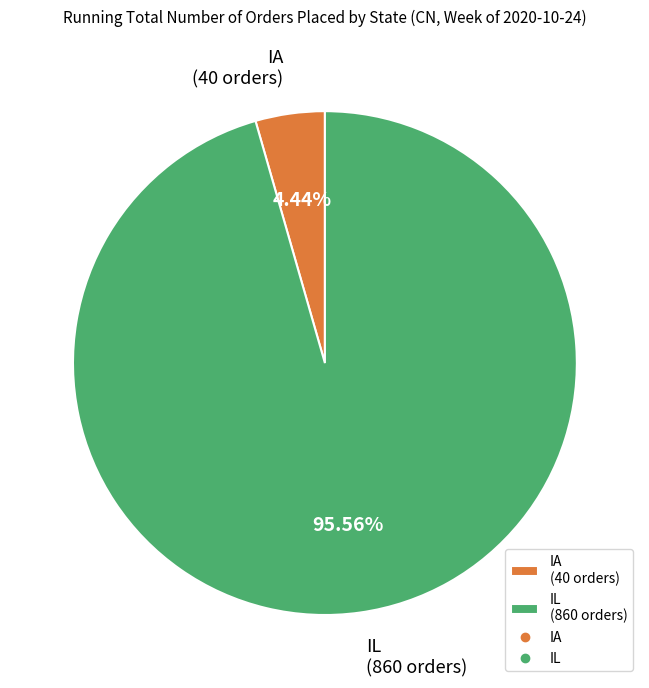

To the nearest percent, what is the combined percentage of IL and IA?

100%